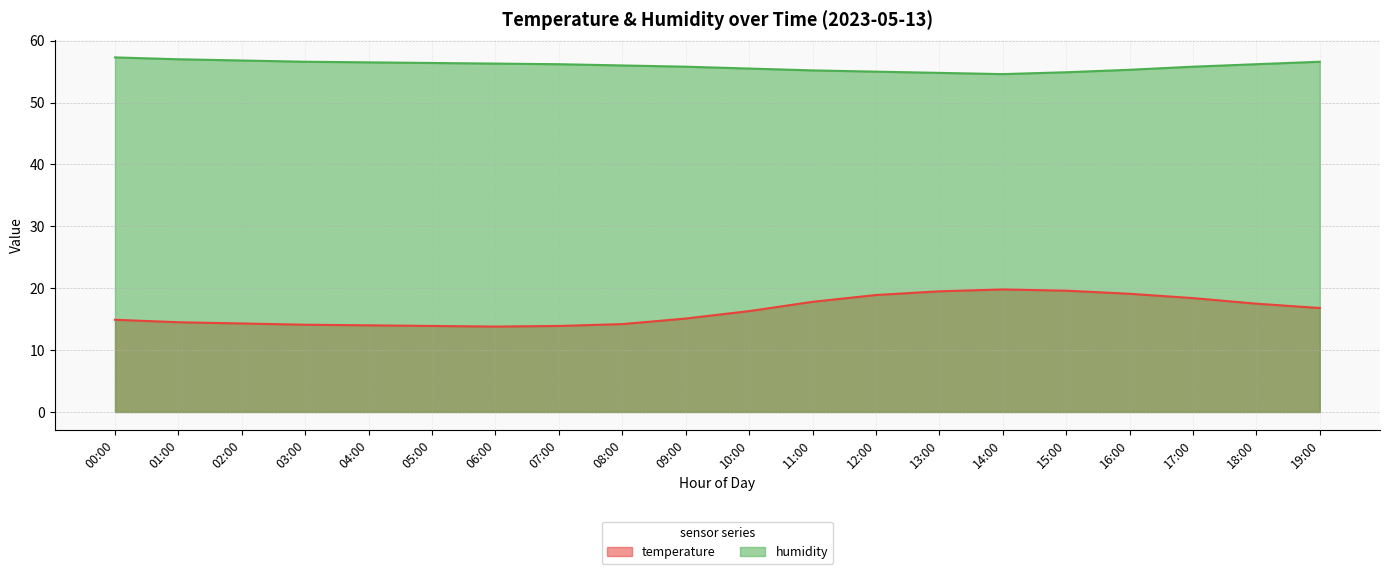

What is the spread (max minus min) of values at 08:00?

41.8